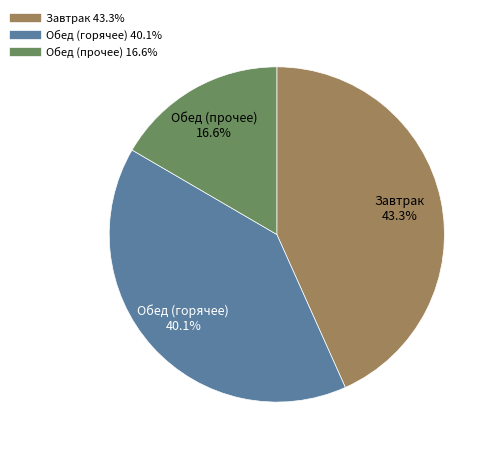

Is there any slice that represents more than half of the pie?

No